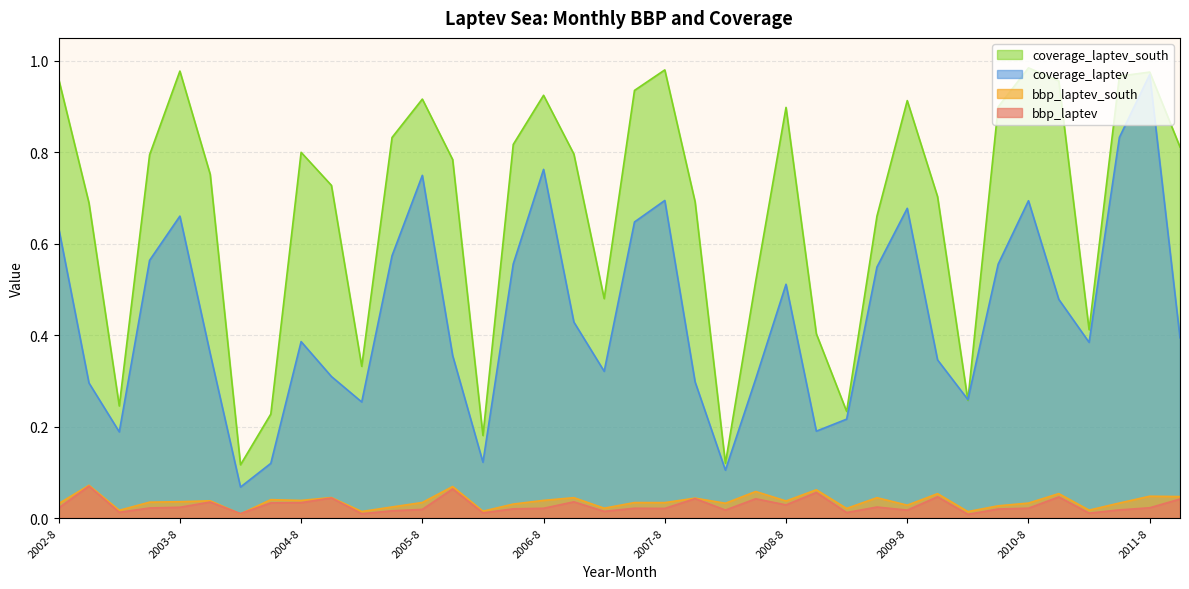

What value does the coverage_laptev series have at 2005-8?

0.7